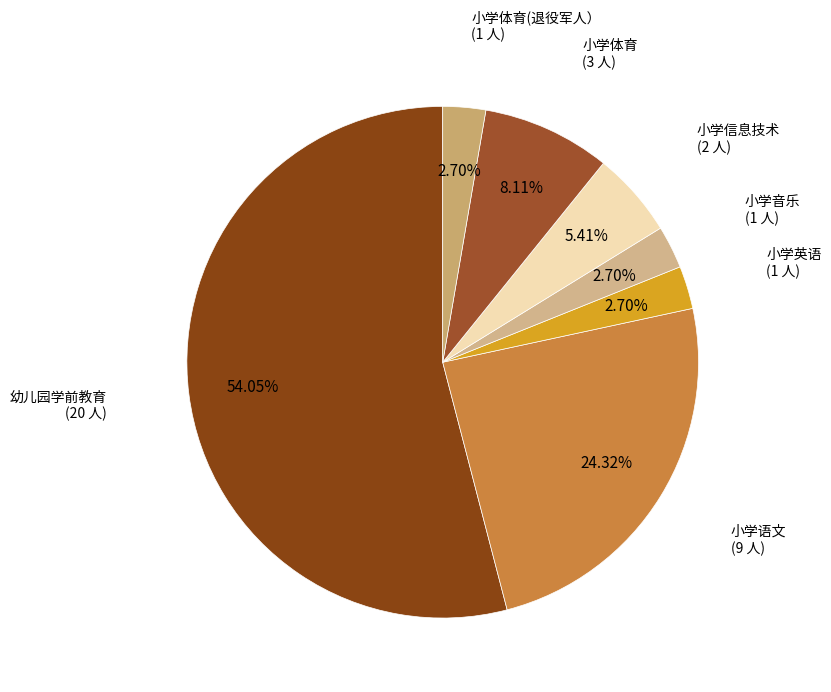

What is the largest slice in the pie chart?

幼儿园学前教育